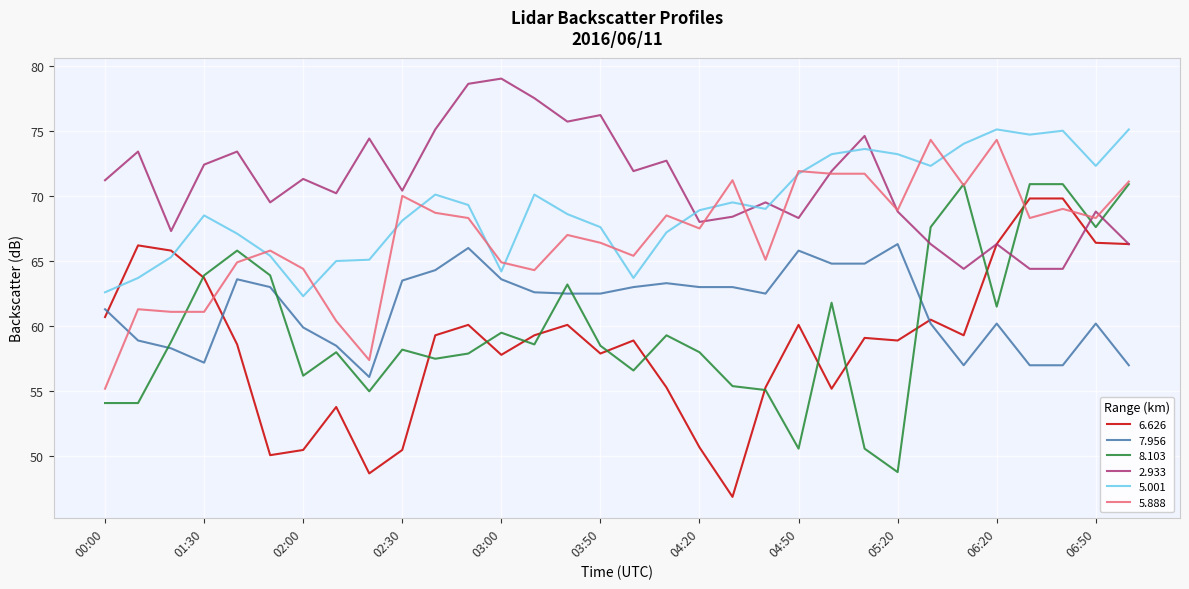

Which series has the largest total across all categories?

2.933